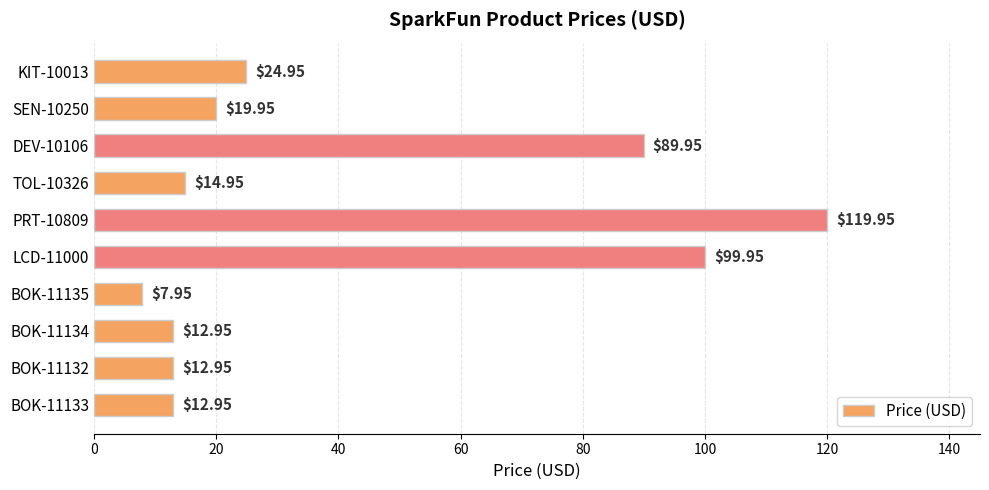

What is the change in value from KIT-10013 to LCD-11000?

+75.0